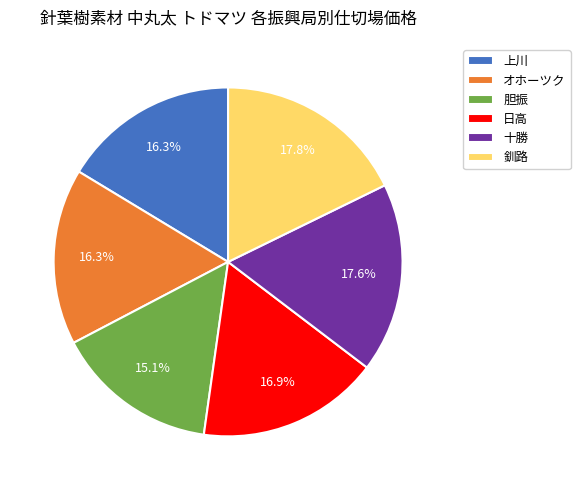

Which slice is the smallest?

胆振